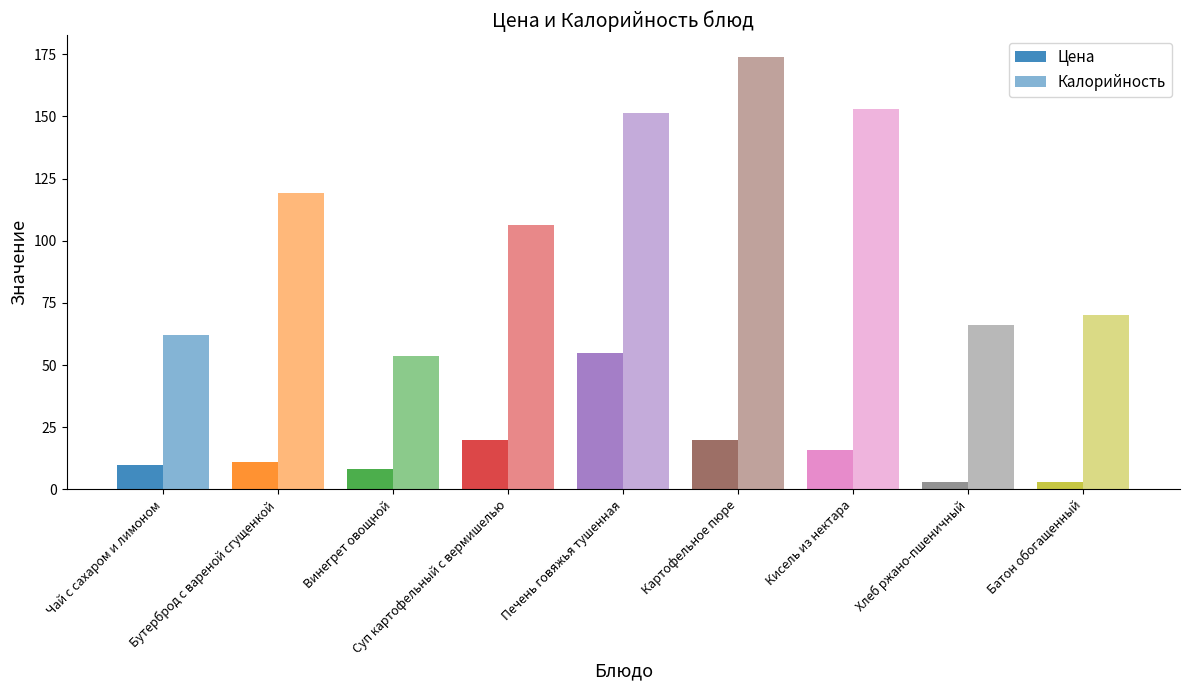

How many bars are there in each group?

2